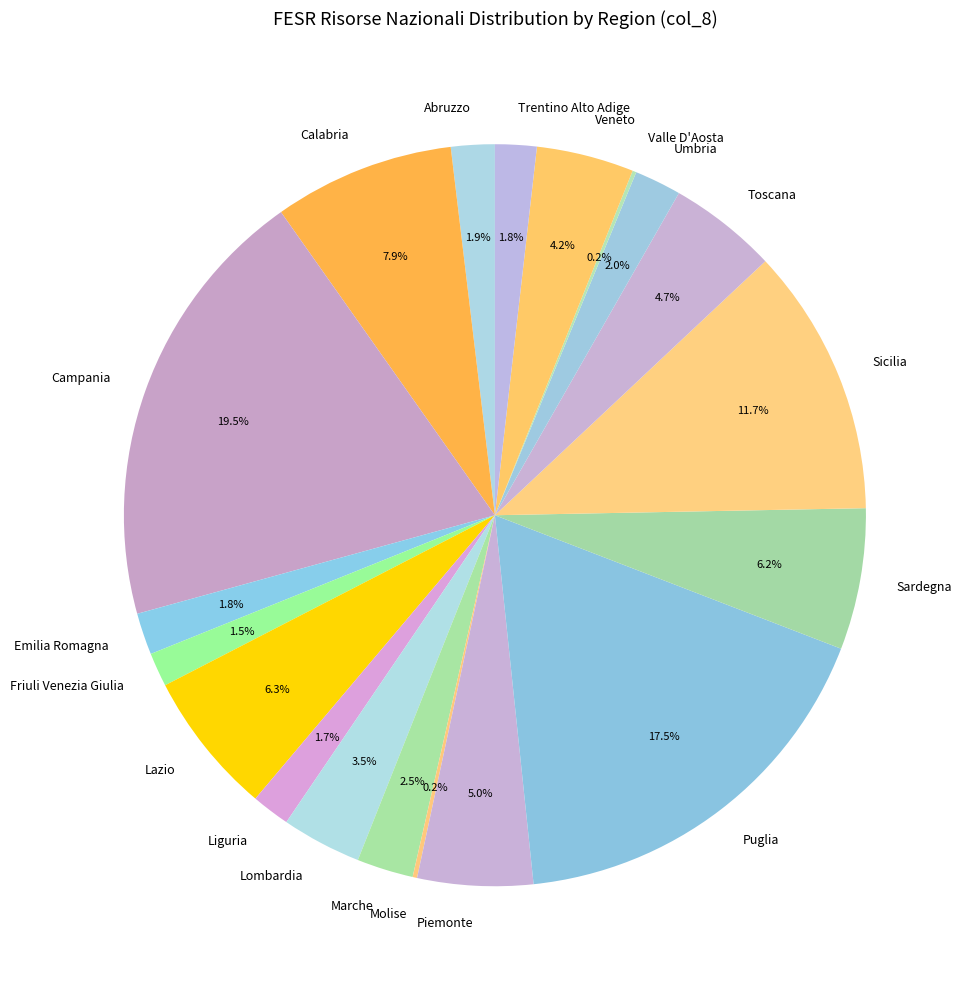

Is there any slice that represents more than half of the pie?

No